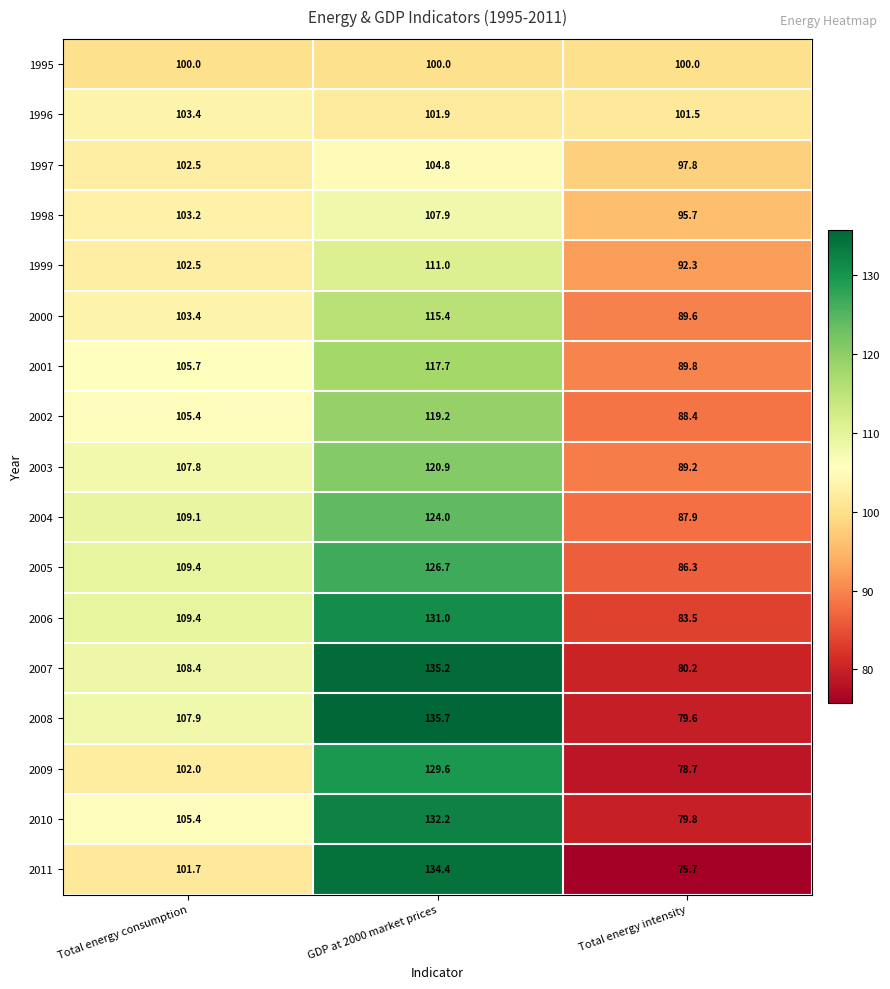

The value of 2011 at Total energy consumption is 145.7. True or false?

False